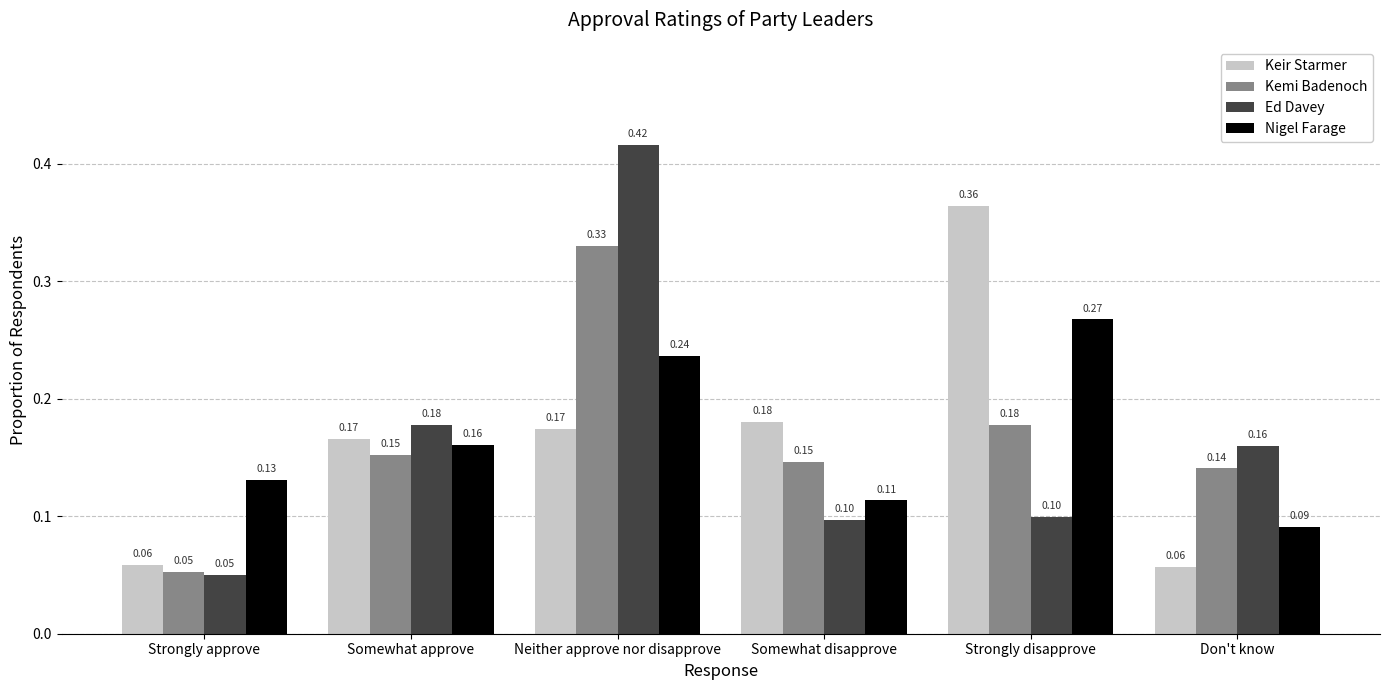

What is the total value across all series at Strongly disapprove?

0.9